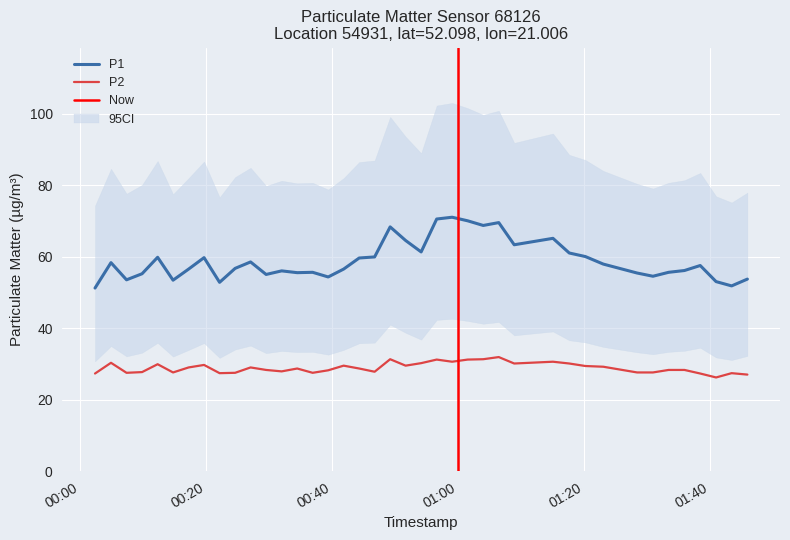

What is the lowest value of the P1 series?

51.2